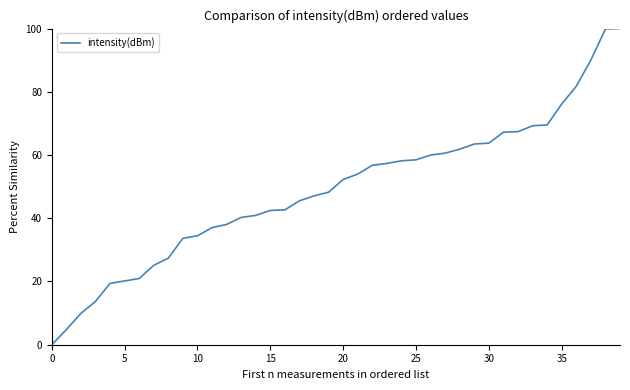

Does the chart display data point markers on the line(s)?

No